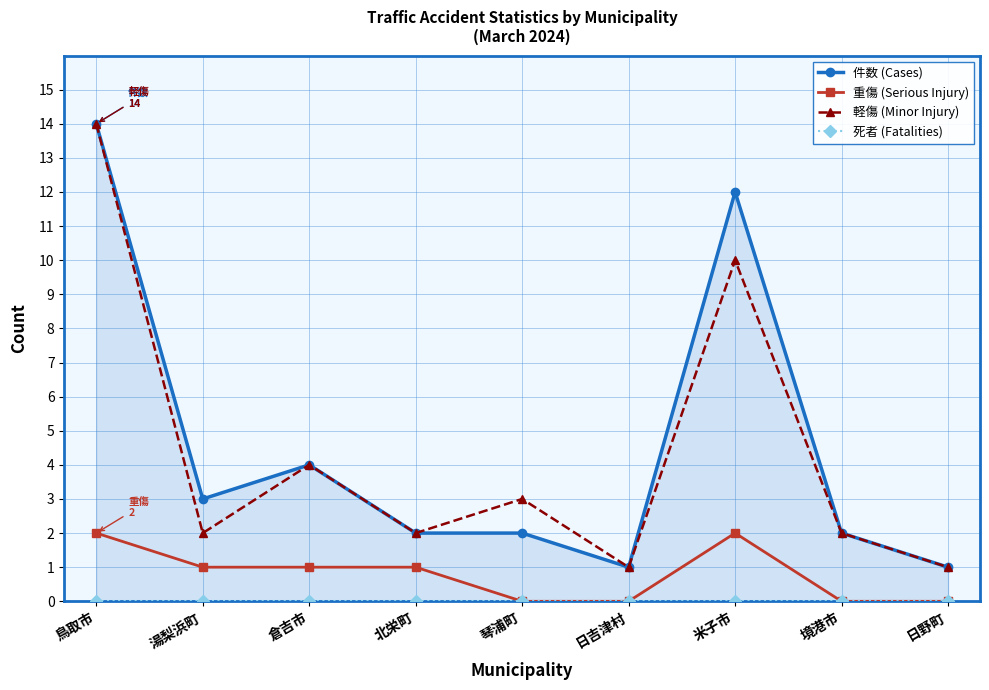

What is the average value of the 軽傷 (Minor Injury) series?

4